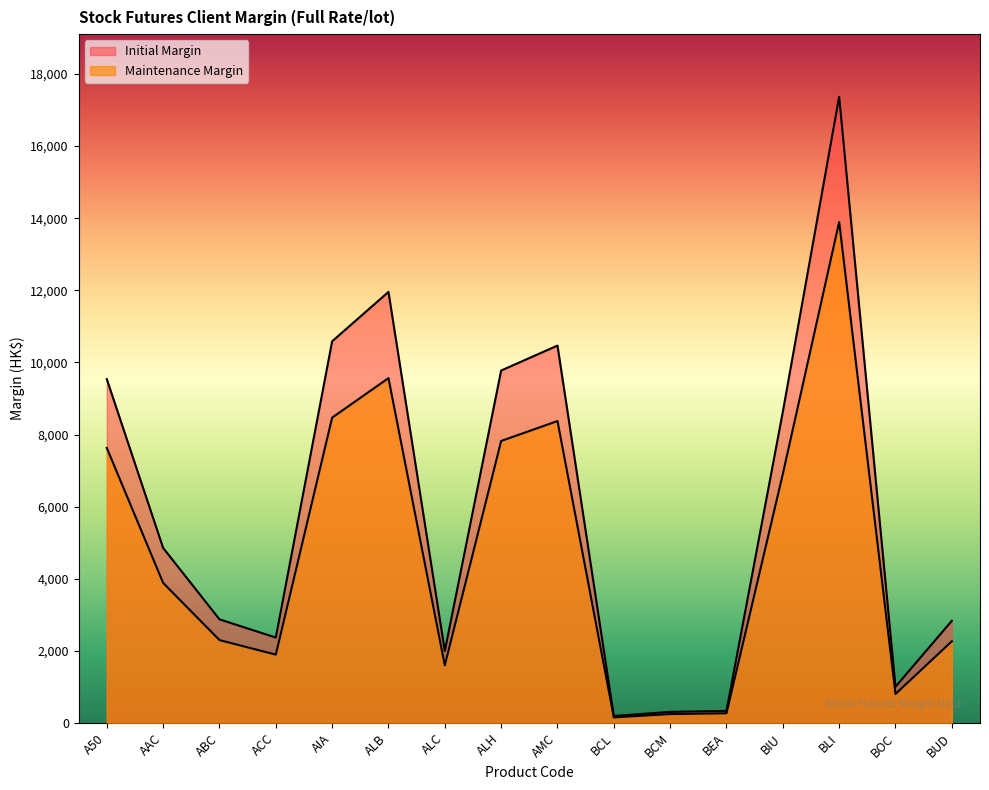

What is the label of the 5th point from the left?

AIA